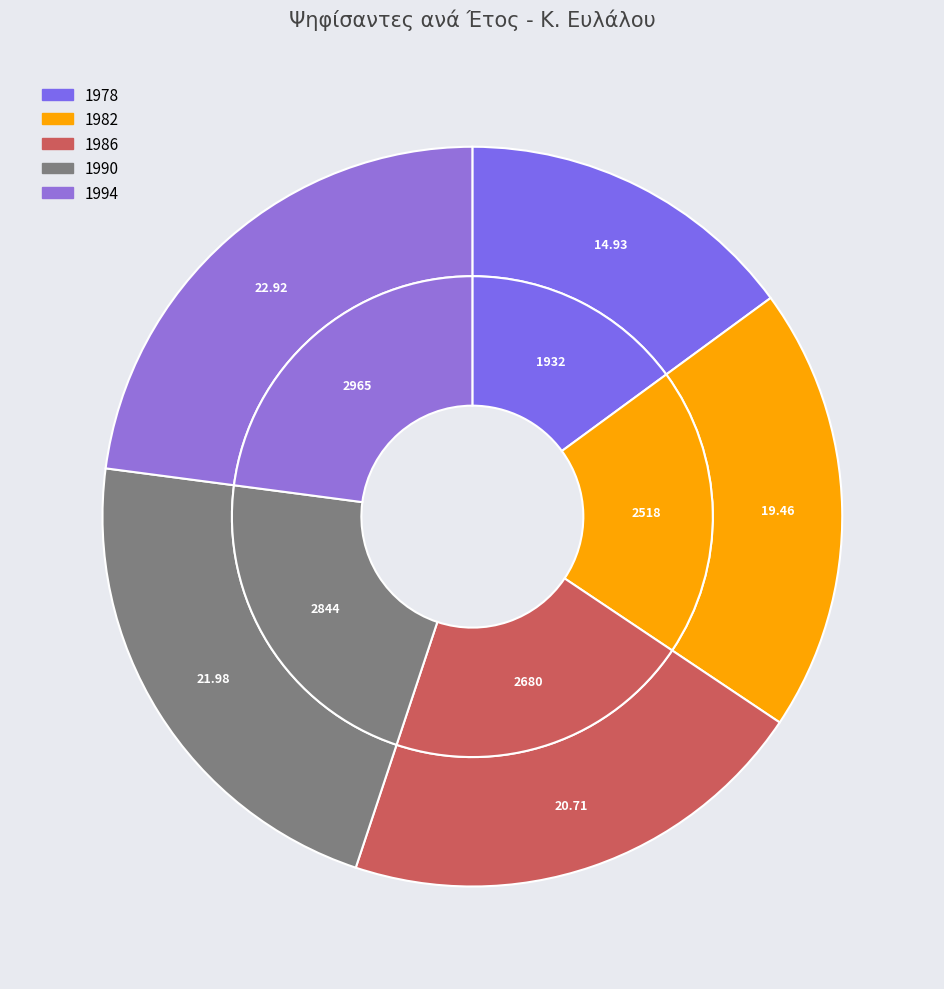

To the nearest percent, what is the difference between the largest and smallest slice percentages?

8%